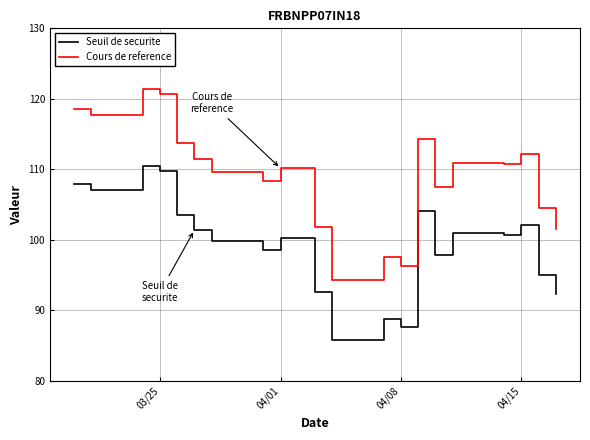

Reading left to right, transcribe all the data shown in this chart.

Seuil de securite: 107.9	107.1	110.5	109.8	103.5	101.4	99.8	98.6	100.2	92.6	85.8	88.9	87.6	104.0	97.9	100.9	100.7	102.1	95.1	92.4
Cours de reference: 118.5	117.7	121.4	120.7	113.8	111.4	109.7	108.4	110.2	101.8	94.3	97.6	96.3	114.3	107.6	110.9	110.7	112.2	104.5	101.5